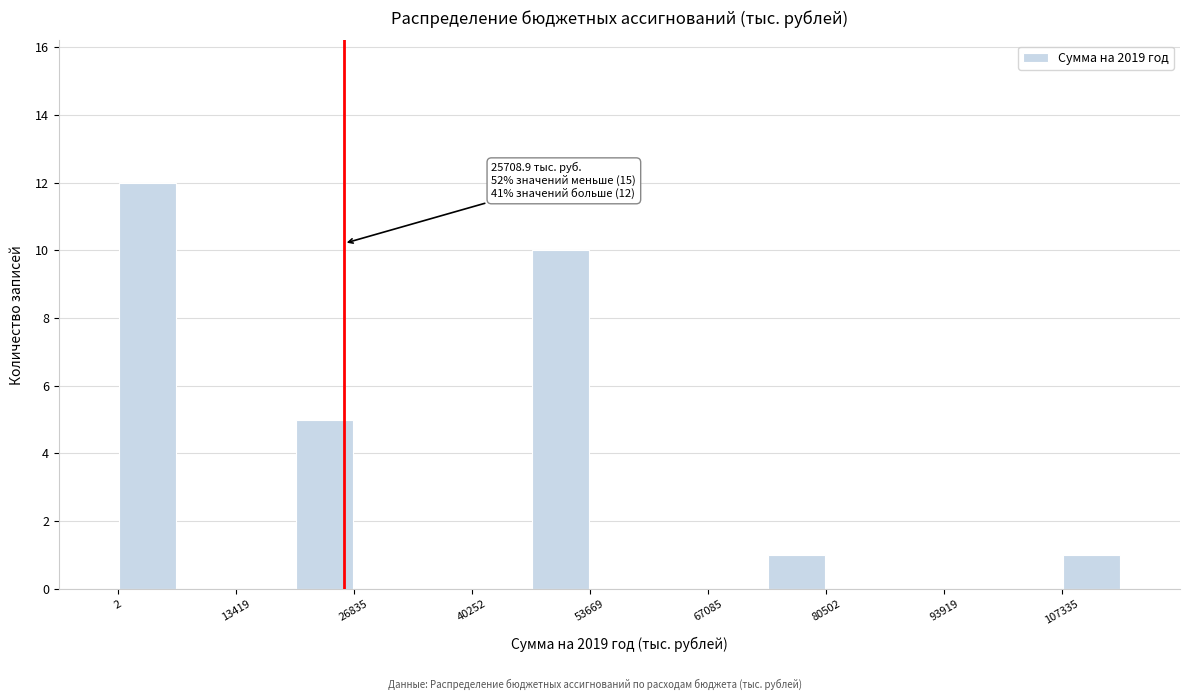

Around what value on the x-axis is the tallest bar? Give the approximate position of its centre, as read against the axis.

4000